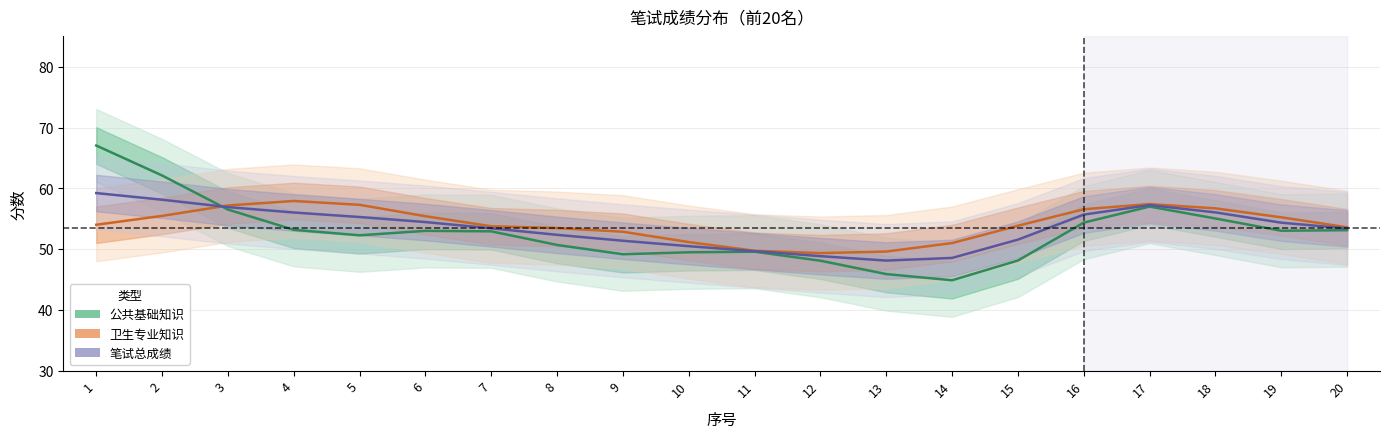

What is the total value across all series at 17?

171.7